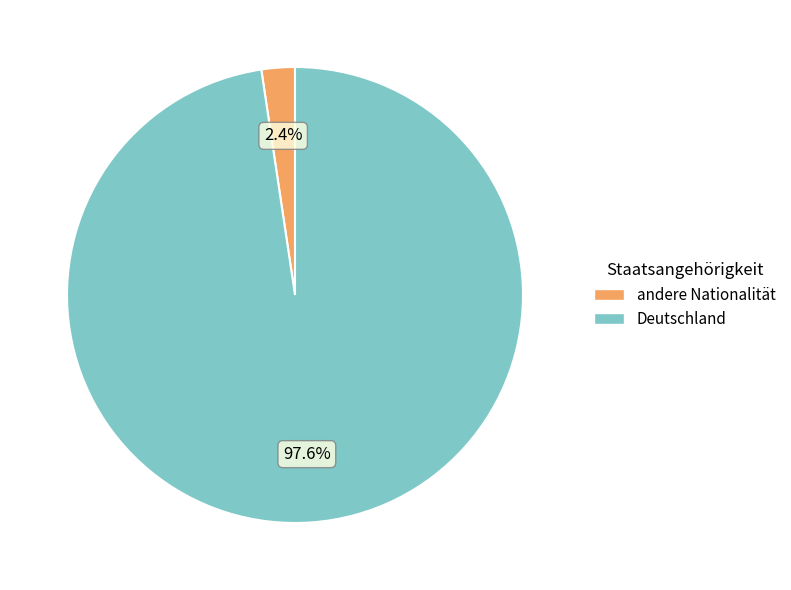

True or false: Deutschland accounts for 83% of the total.

False